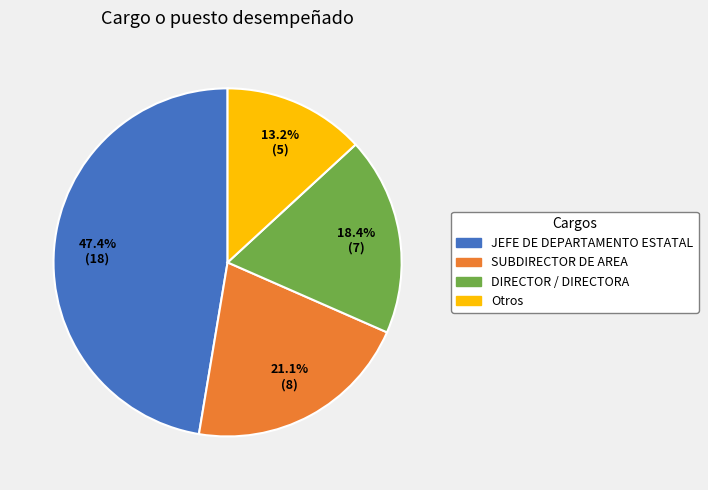

Is there a majority slice in this chart?

No